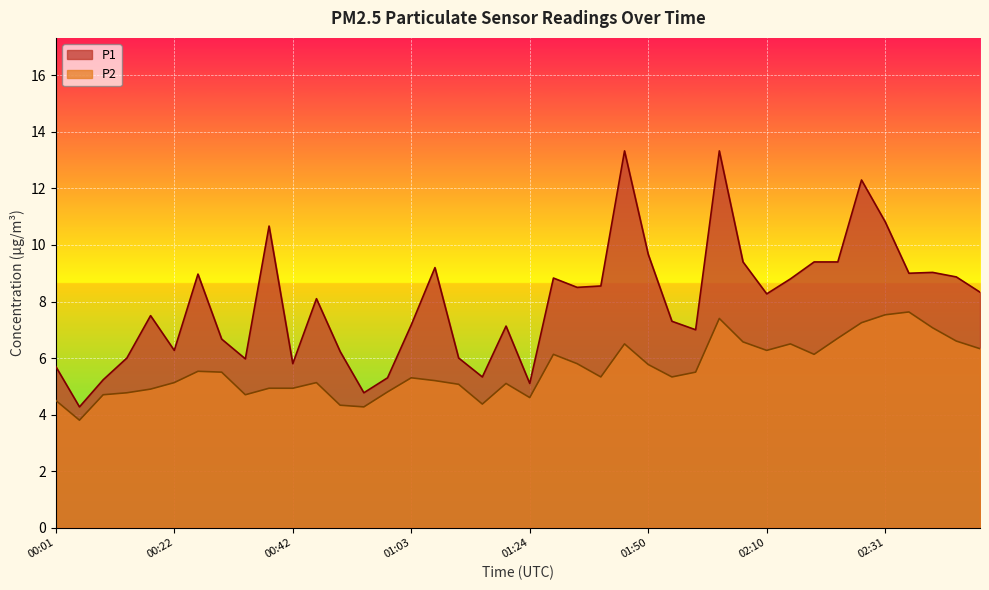

How many lines are shown in the chart?

2